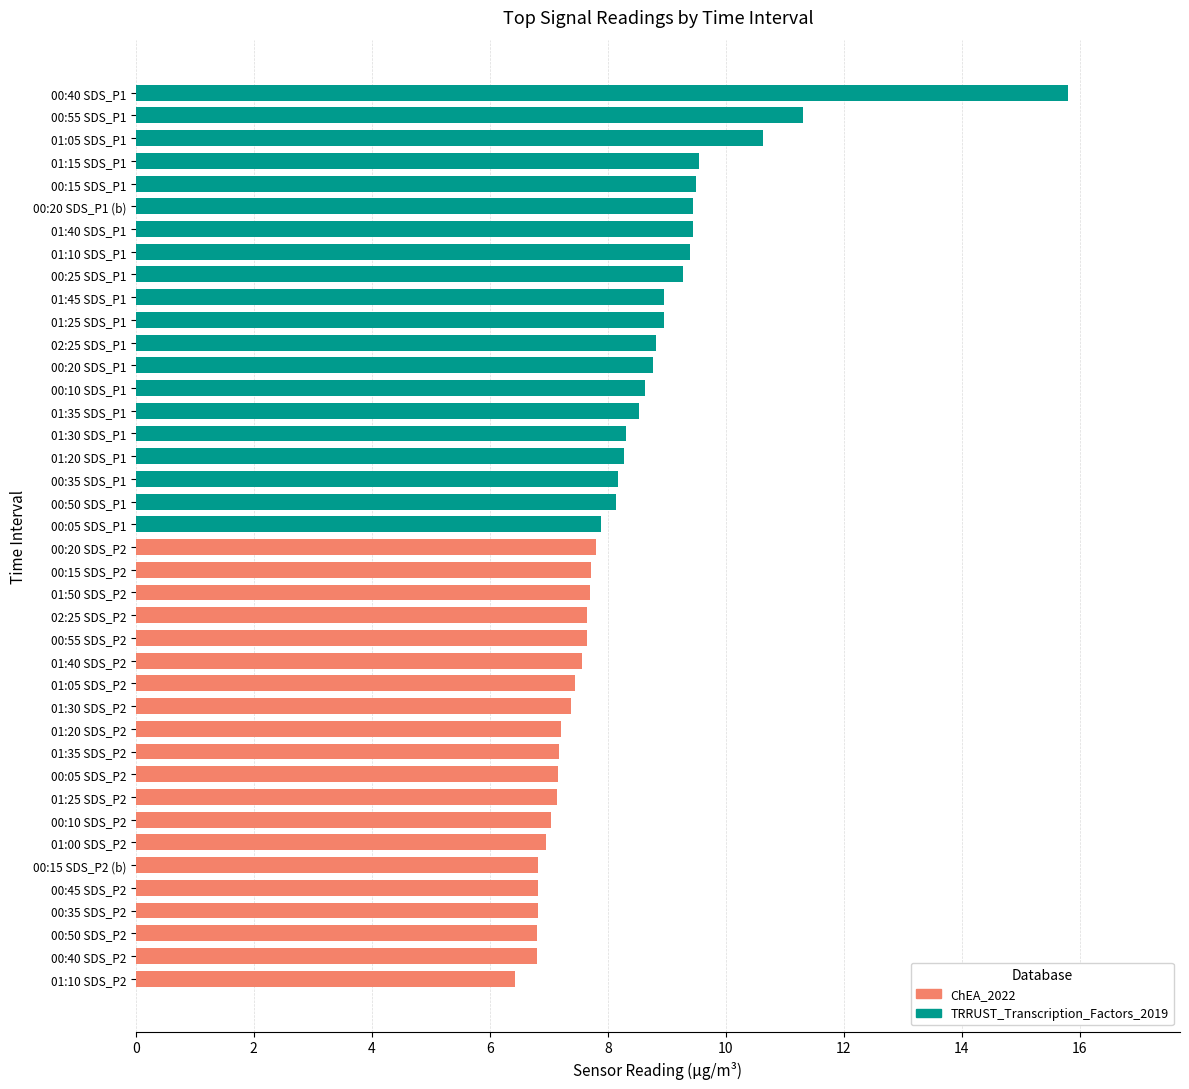

What is the label of the 13th bar from the top?

00:20 SDS_P1